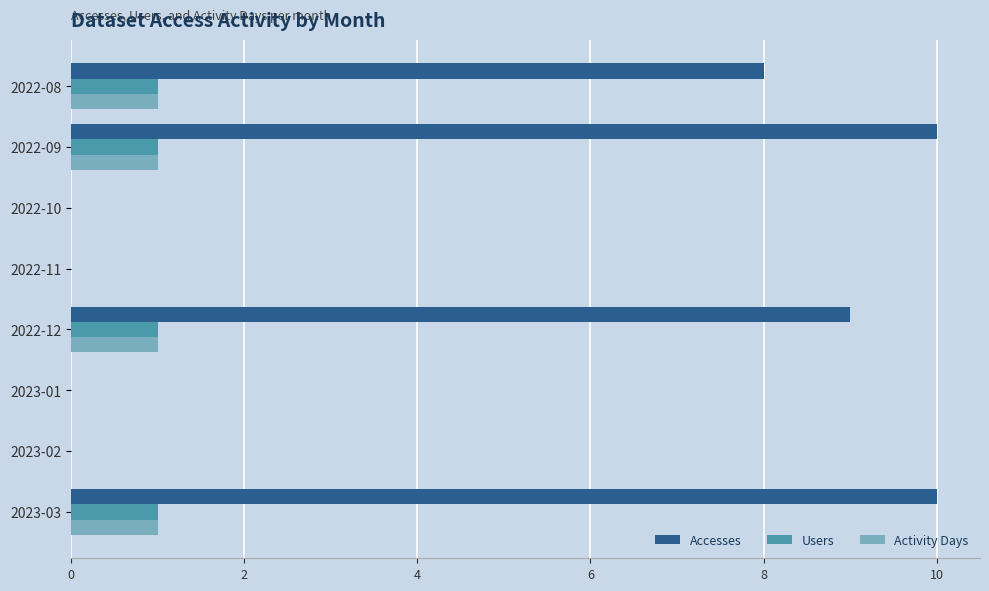

Is it true that Accesses equals -5 at 2022-11?

False